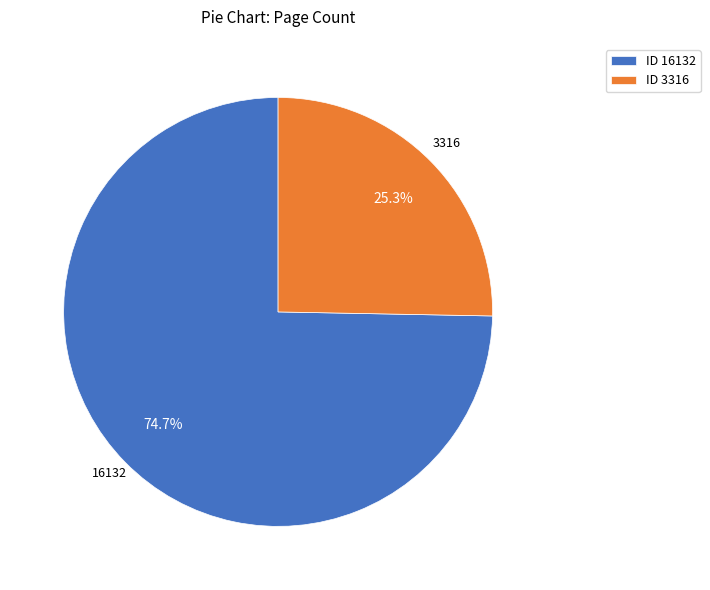

To the nearest percent, what portion does 3316 represent?

25%